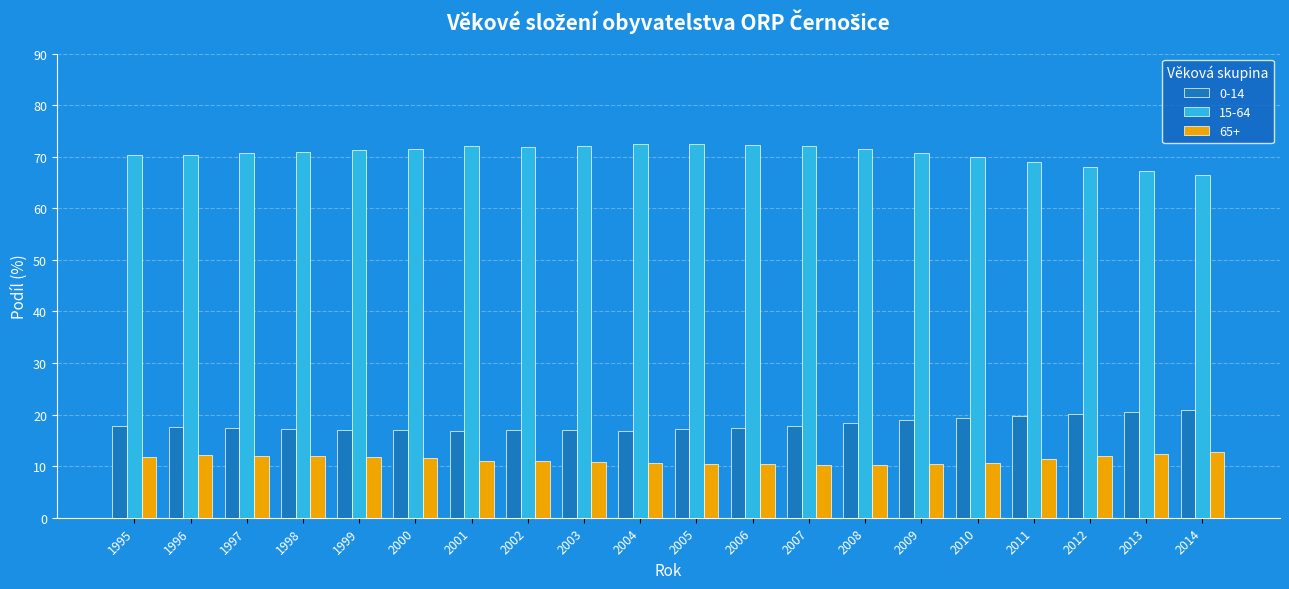

What is the maximum value for 0-14?

20.9